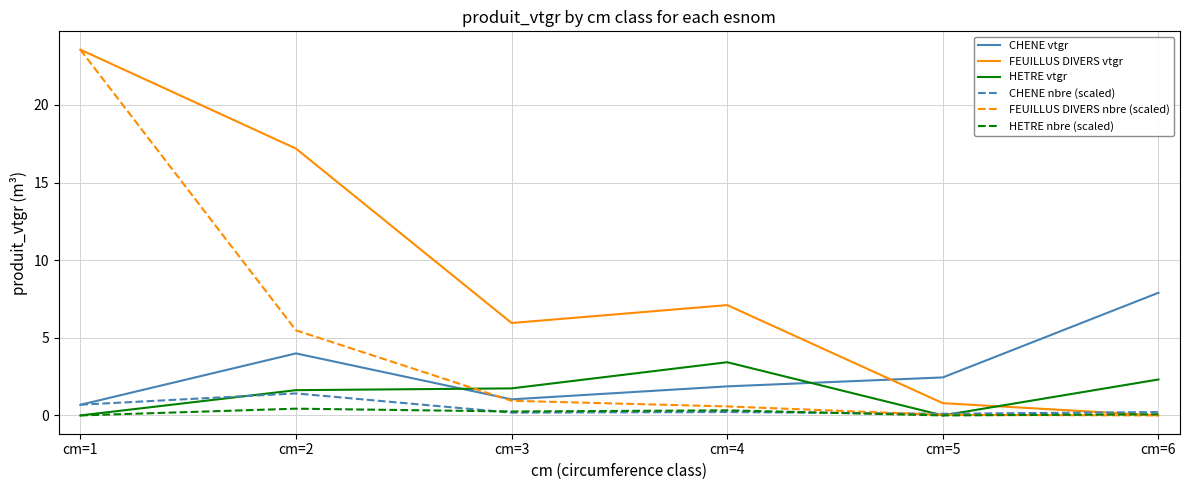

Where is the first local minimum for FEUILLUS DIVERS vtgr?

cm=3